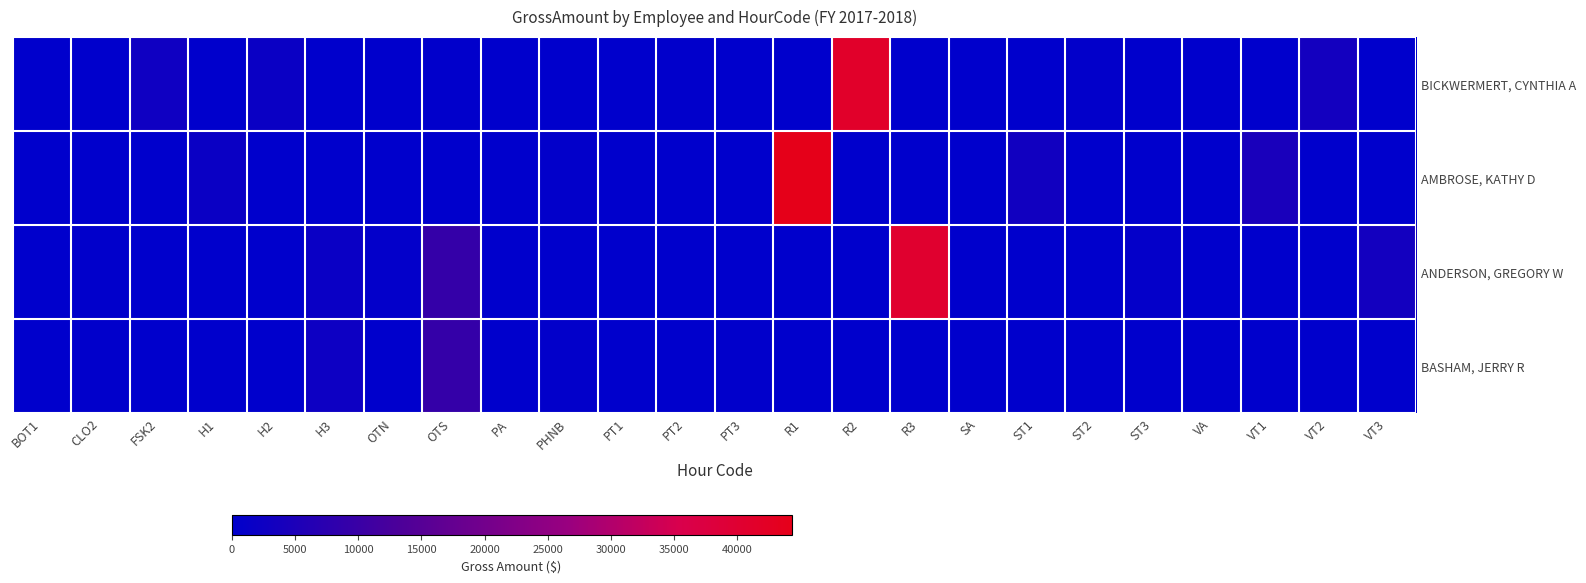

Which series has the largest range (max minus min)?

AMBROSE, KATHY D